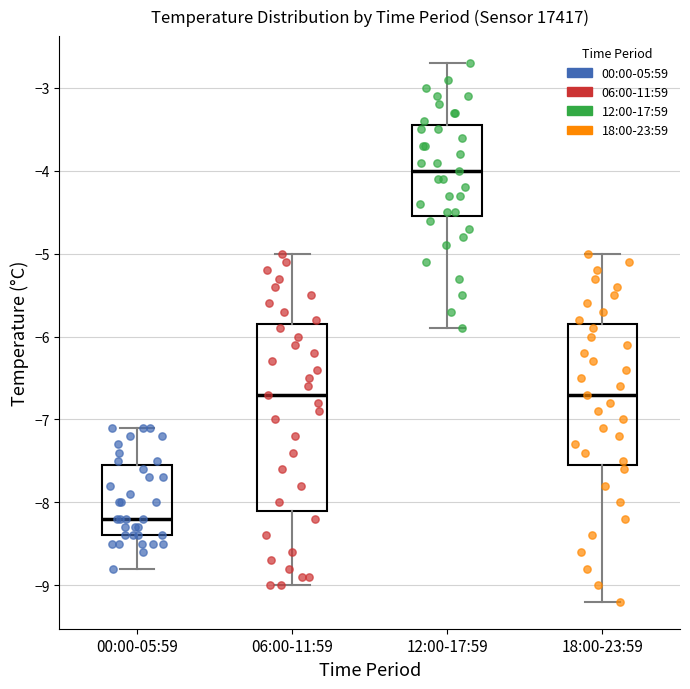

Which box is the tallest, from its lower edge to its upper edge?

06:00-11:59